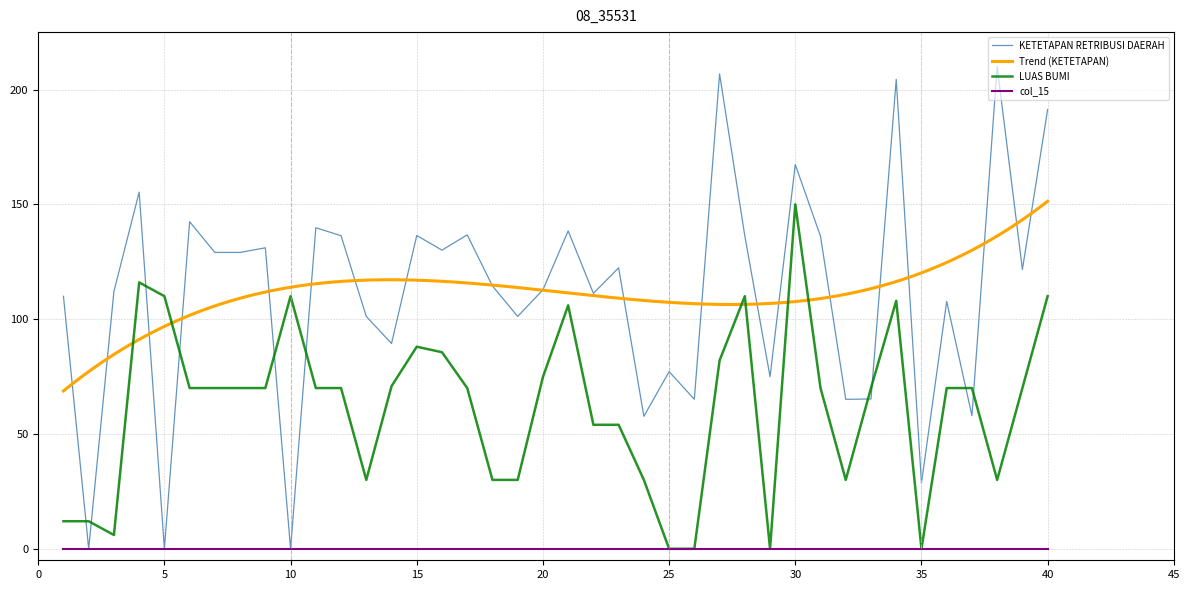

Between 30 and 38, which series saw the biggest shift?

LUAS BUMI